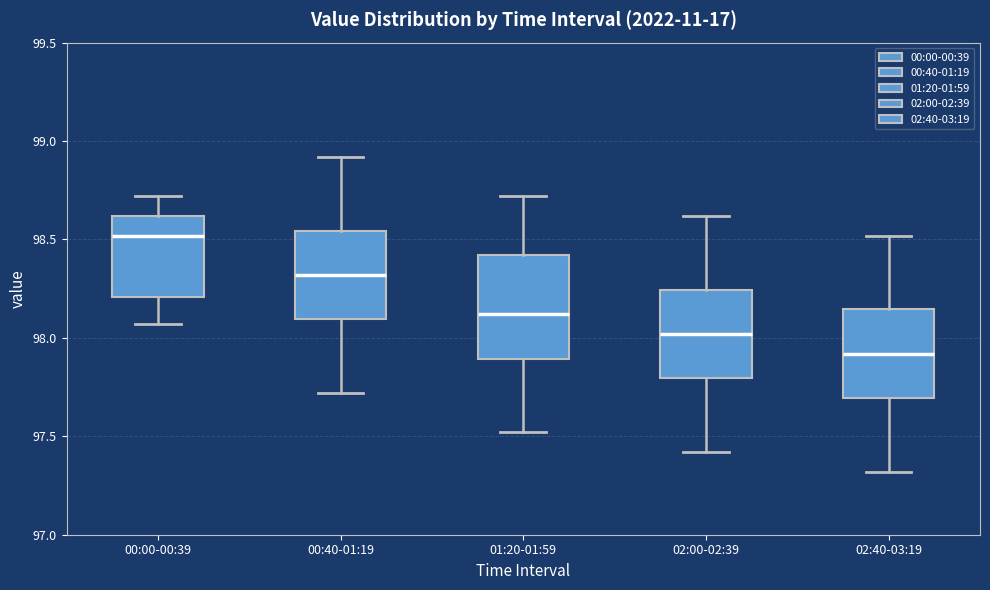

Reading left to right, read every box against the y-axis: the position of its median line, the range the box covers, and the ends of its whiskers. The values are not printed on the chart, so give them approximately, as read against the axis.

00:00-00:39: median 98.50, box 98.20 to 98.60, whiskers 98.05 to 98.70
00:40-01:19: median 98.30, box 98.10 to 98.55, whiskers 97.70 to 98.90
01:20-01:59: median 98.10, box 97.90 to 98.40, whiskers 97.50 to 98.70
02:00-02:39: median 98.00, box 97.80 to 98.25, whiskers 97.40 to 98.60
02:40-03:19: median 97.90, box 97.70 to 98.15, whiskers 97.30 to 98.50